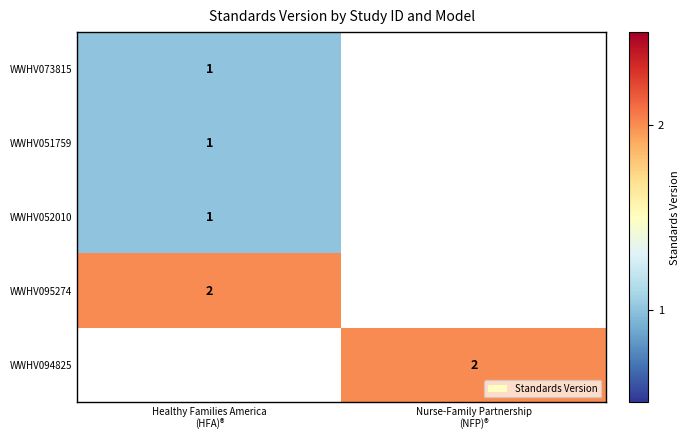

Is it true that WWHV051759 equals 1.0 at Healthy Families America (HFA)®?

True